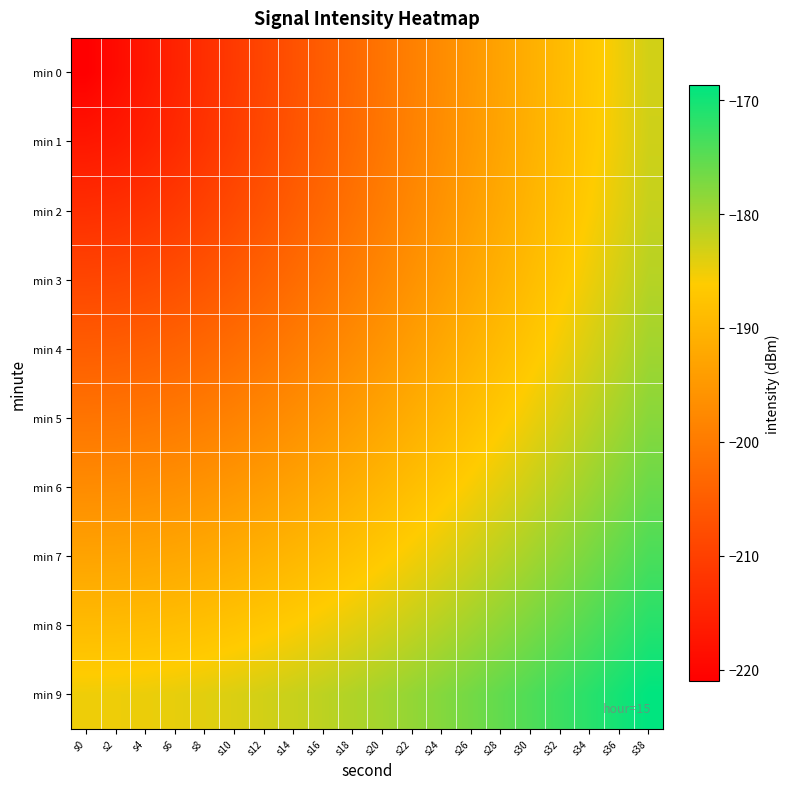

What is the greatest value displayed?

-168.7